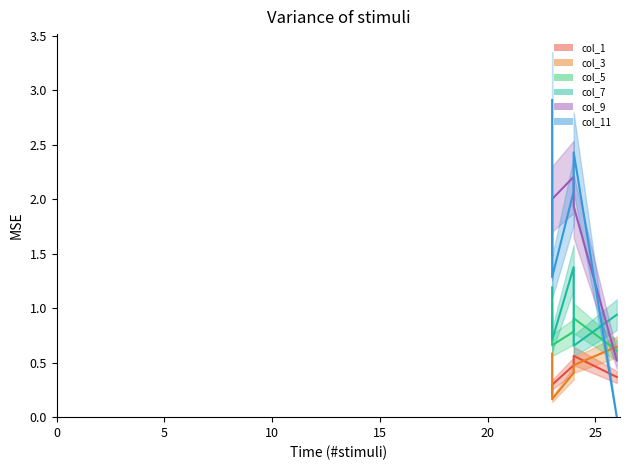

Between 24 and 26, which series saw the biggest shift?

col_11